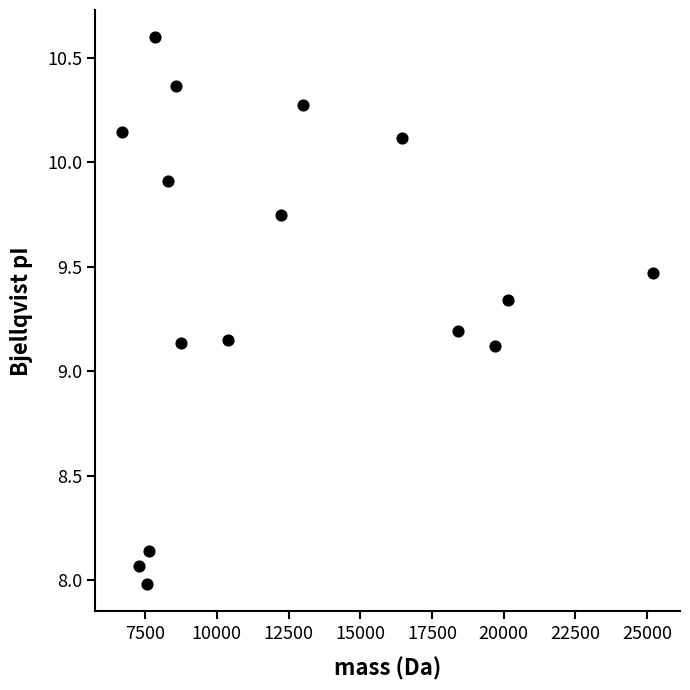

What is the range of Y values (max minus min)?

2.6